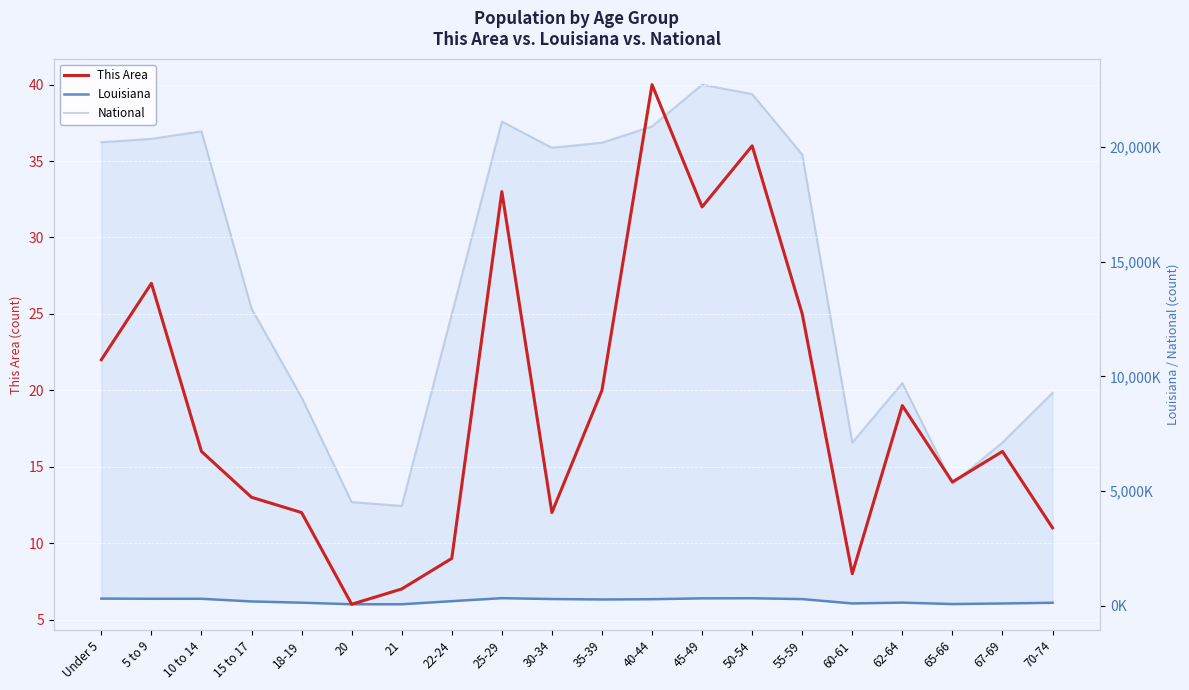

True or false: National and This Area cross at least once.

False